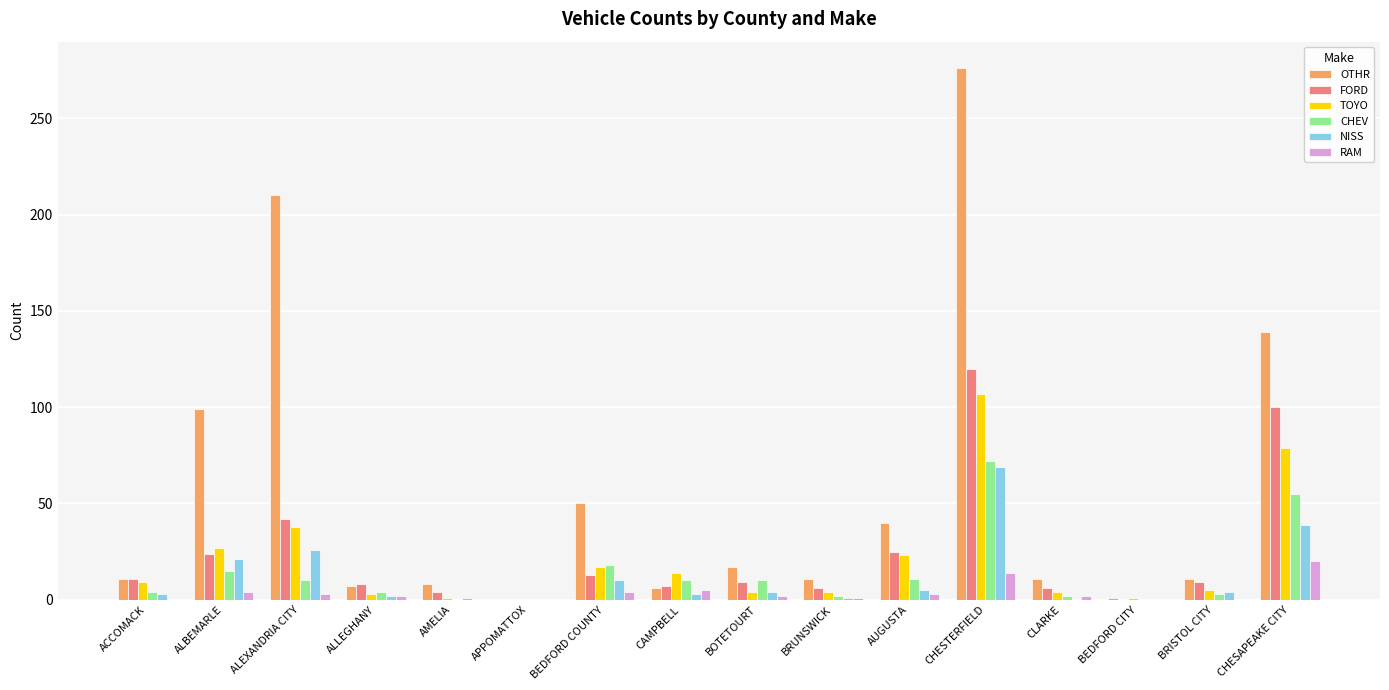

What is the sum of all CHEV values?

216